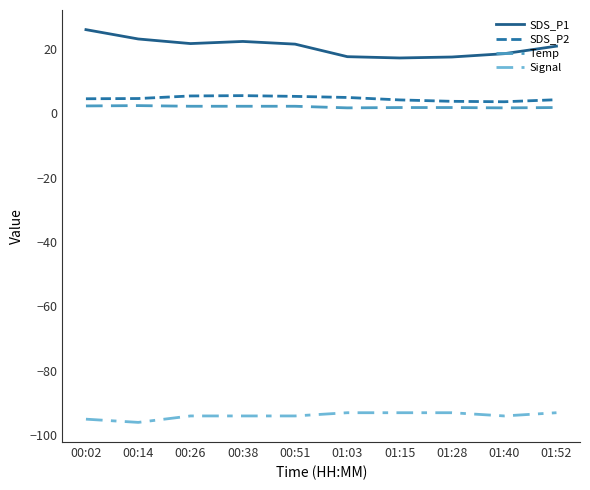

What are all the series names shown in the legend?

SDS_P1, SDS_P2, Temp, Signal